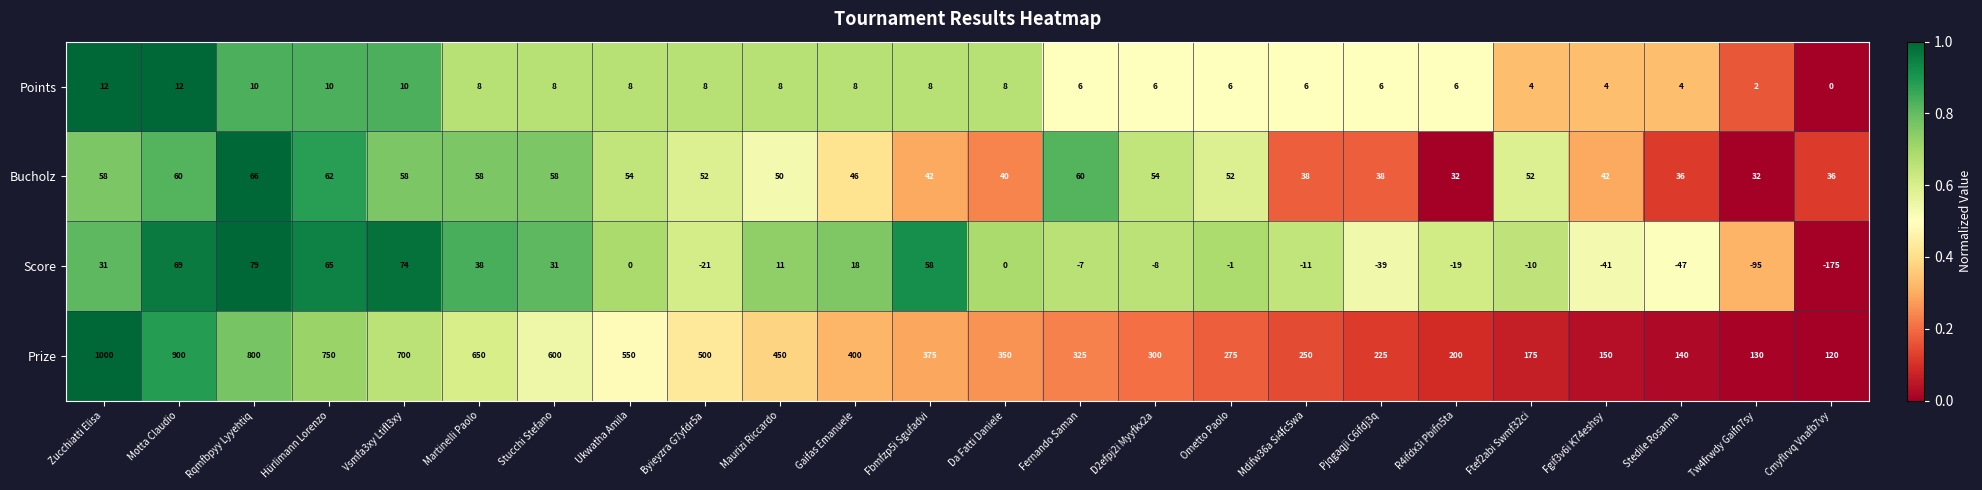

How many categories are shown in the chart?

24